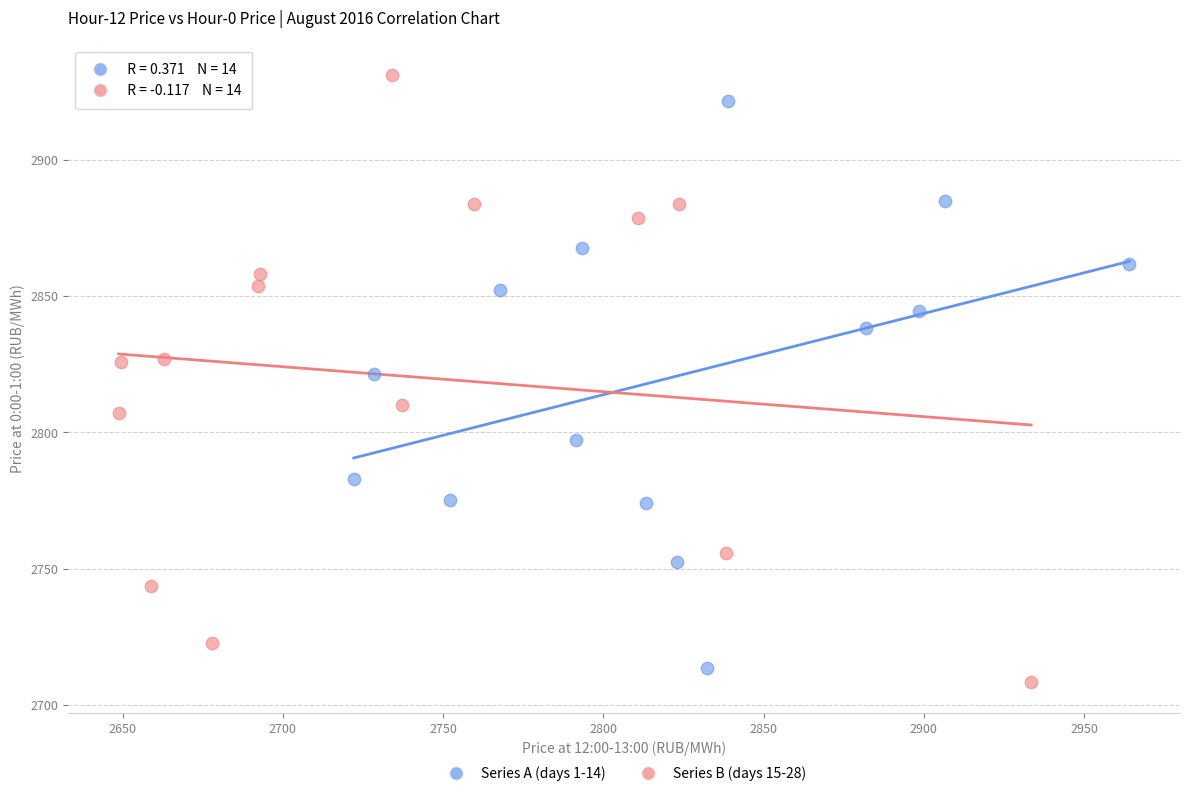

Which series has the largest Y range (max minus min)?

Series B (days 15-28)